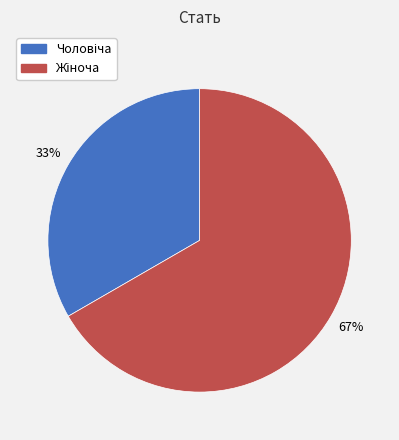

Does any single category account for the majority?

Yes